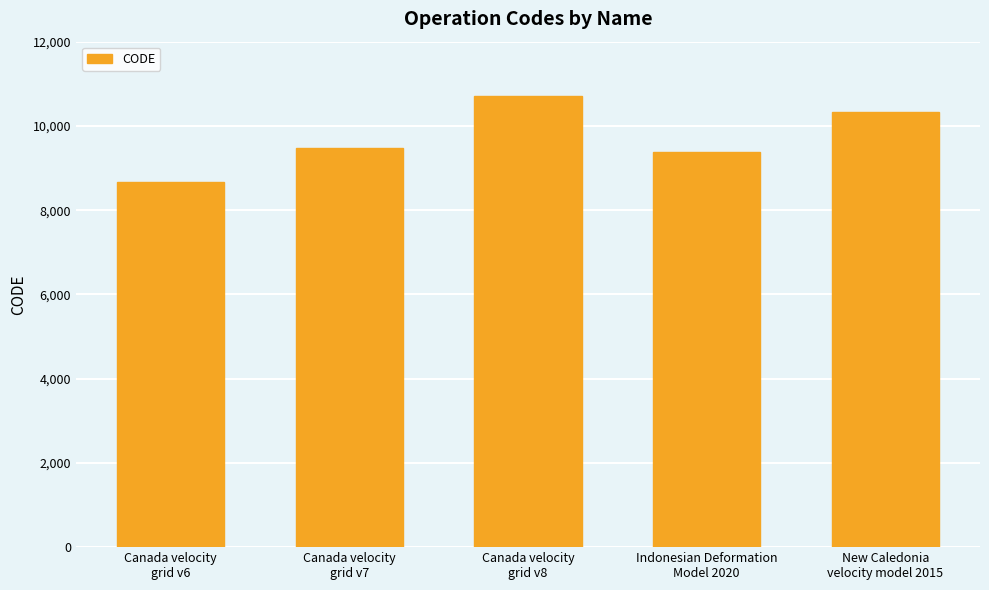

Is it true that the value at New Caledonia
velocity model 2015 is 14139?

False